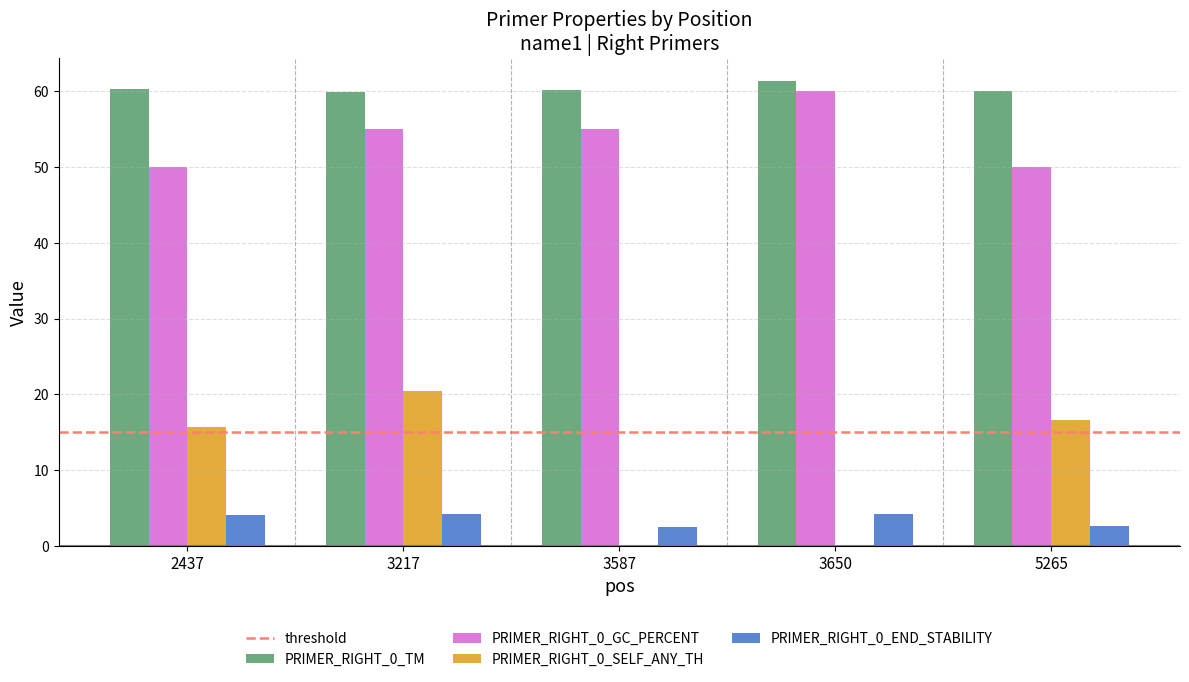

What is the spread (max minus min) of values at 3217?

55.7